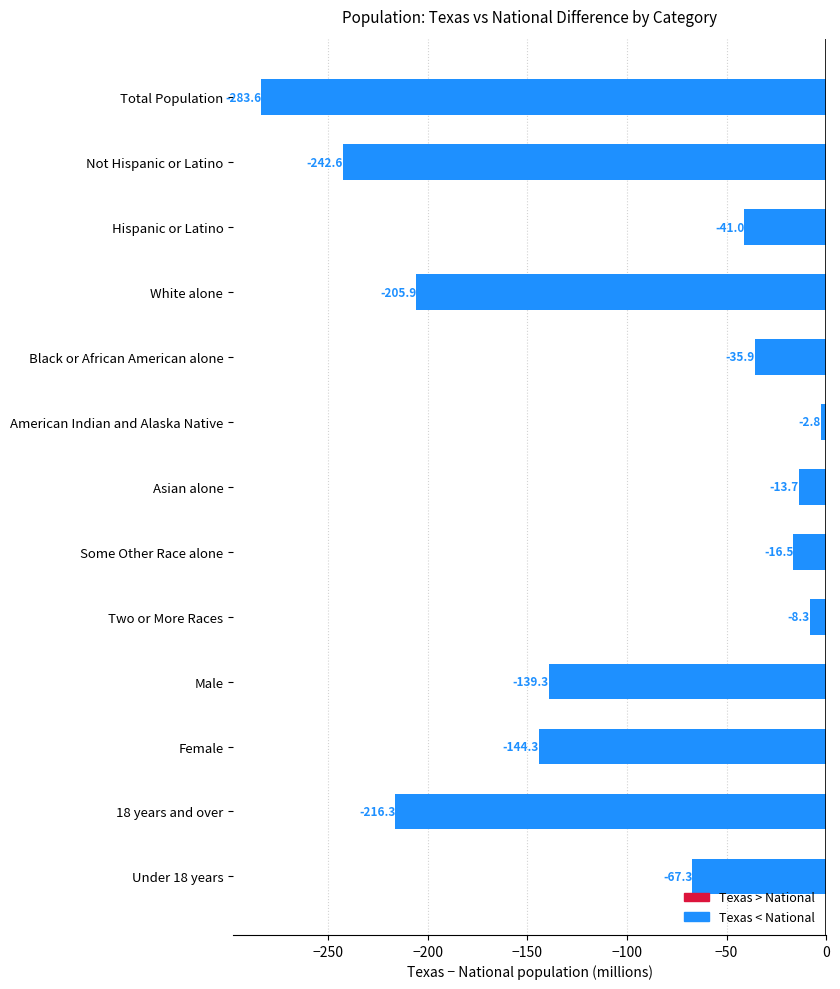

The chart shows a value of -144.3 at Female. True or false?

True